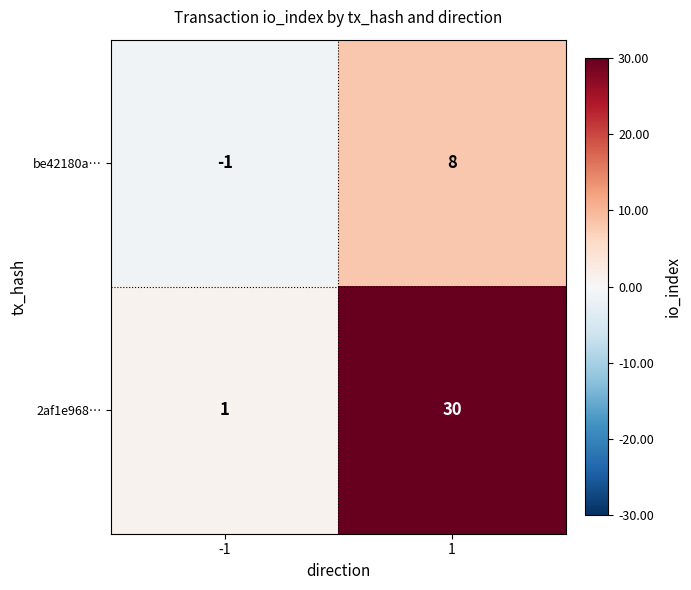

At how many categories does at least one series exceed 12?

1